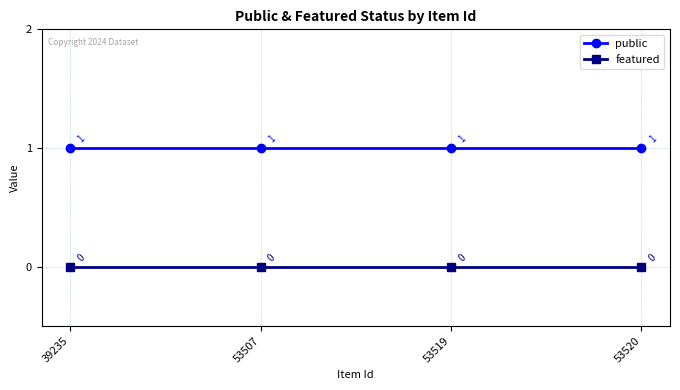

What is the greatest value displayed?

1